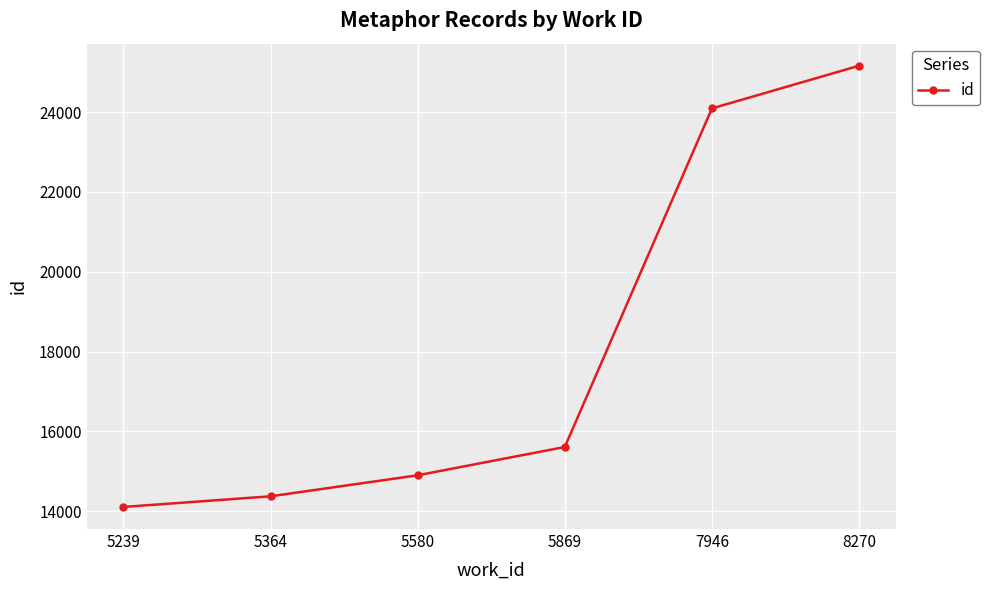

The value at 8270 is 41554. True or false?

False